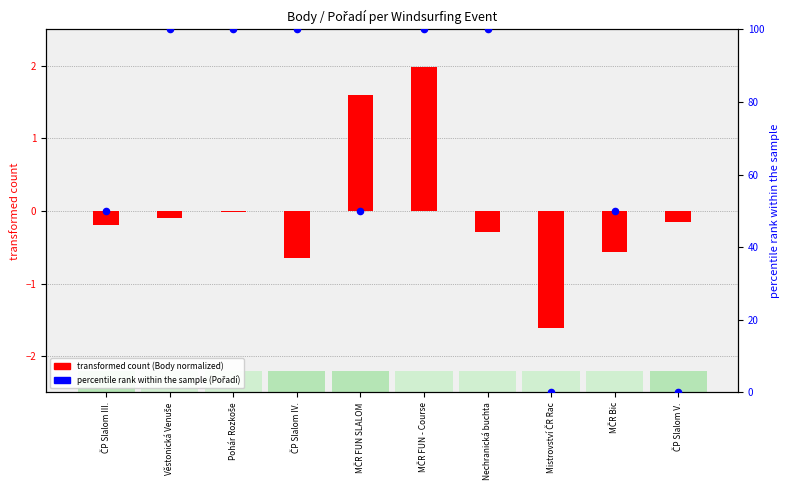

Which has a higher value, MČR FUN SLALOM or MČR Bic?

MČR FUN SLALOM